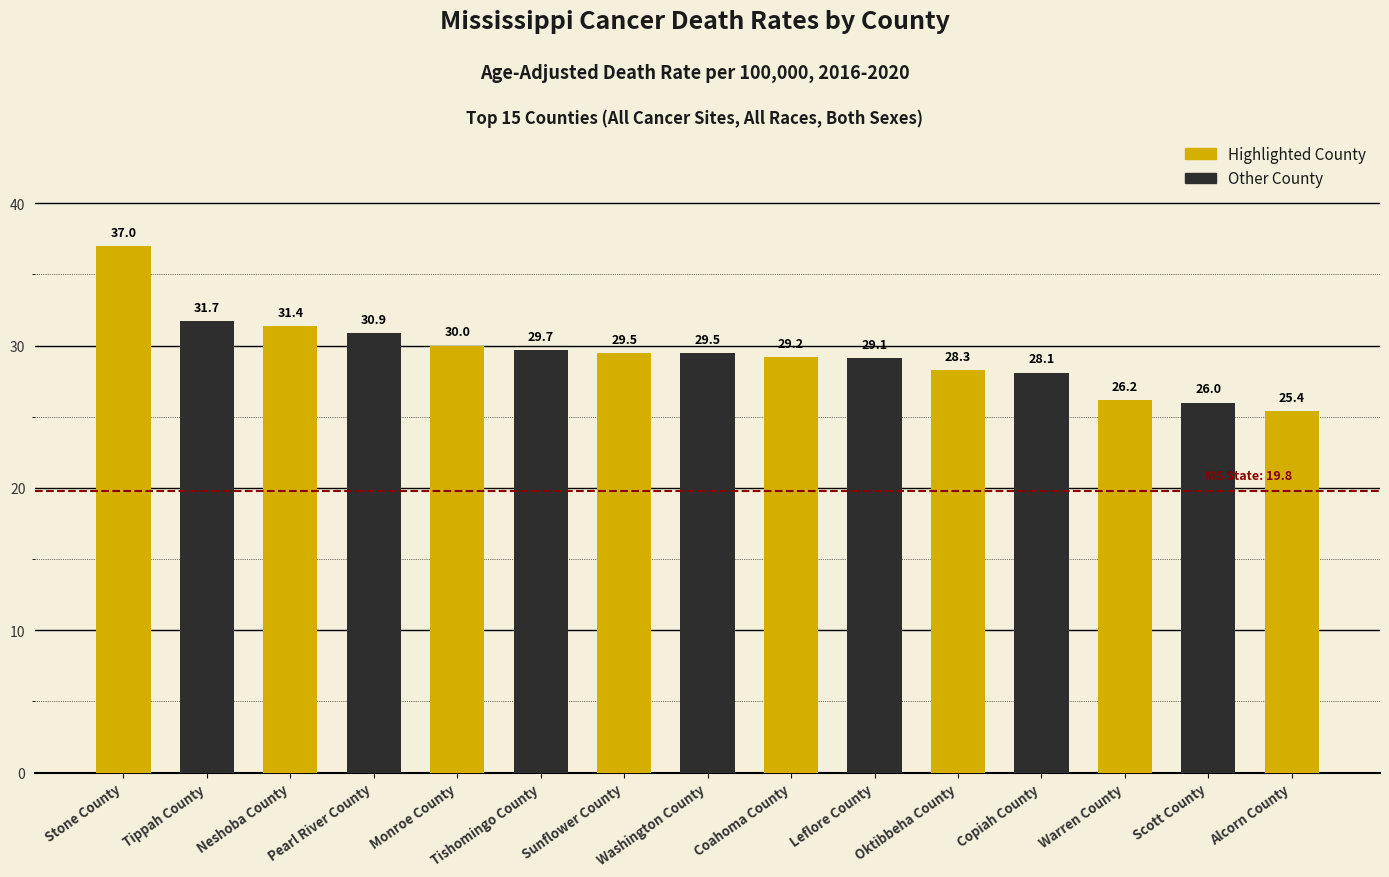

Does the chart contain stacked bars?

No